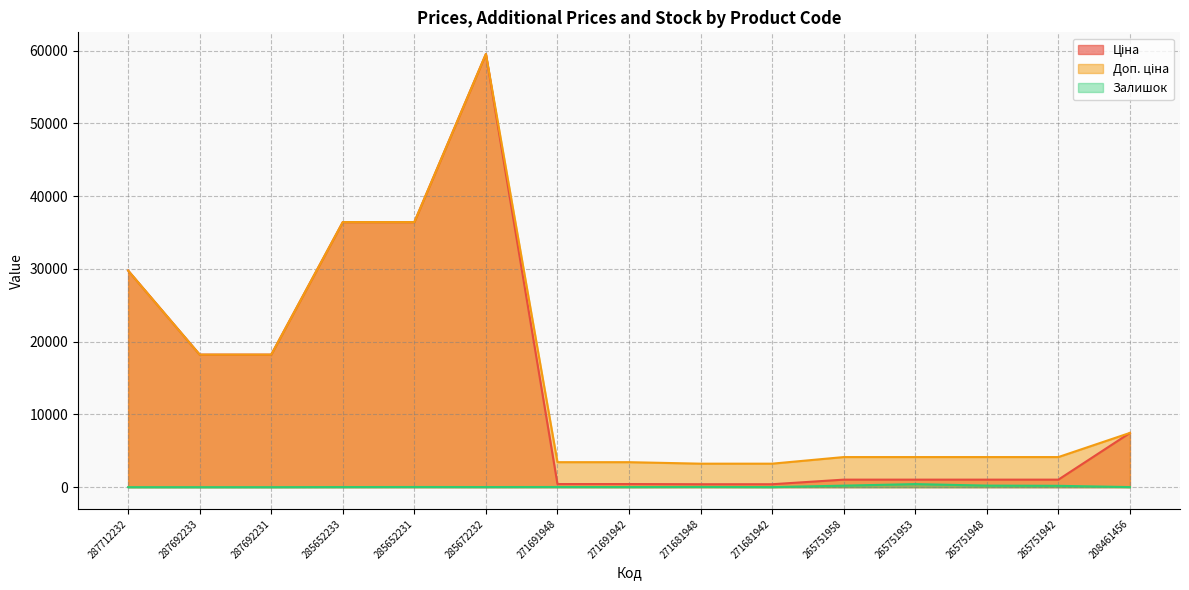

List the series in order of their peak value, lowest first.

Залишок, Ціна, Доп. ціна